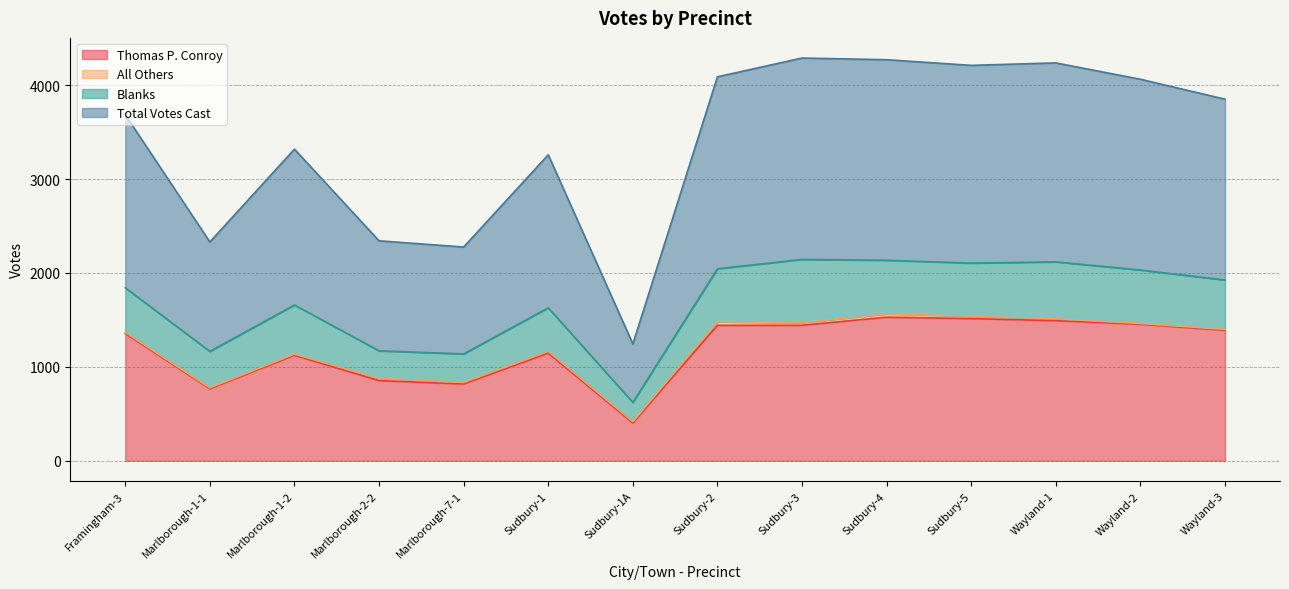

Does the chart display data point markers on the line(s)?

No